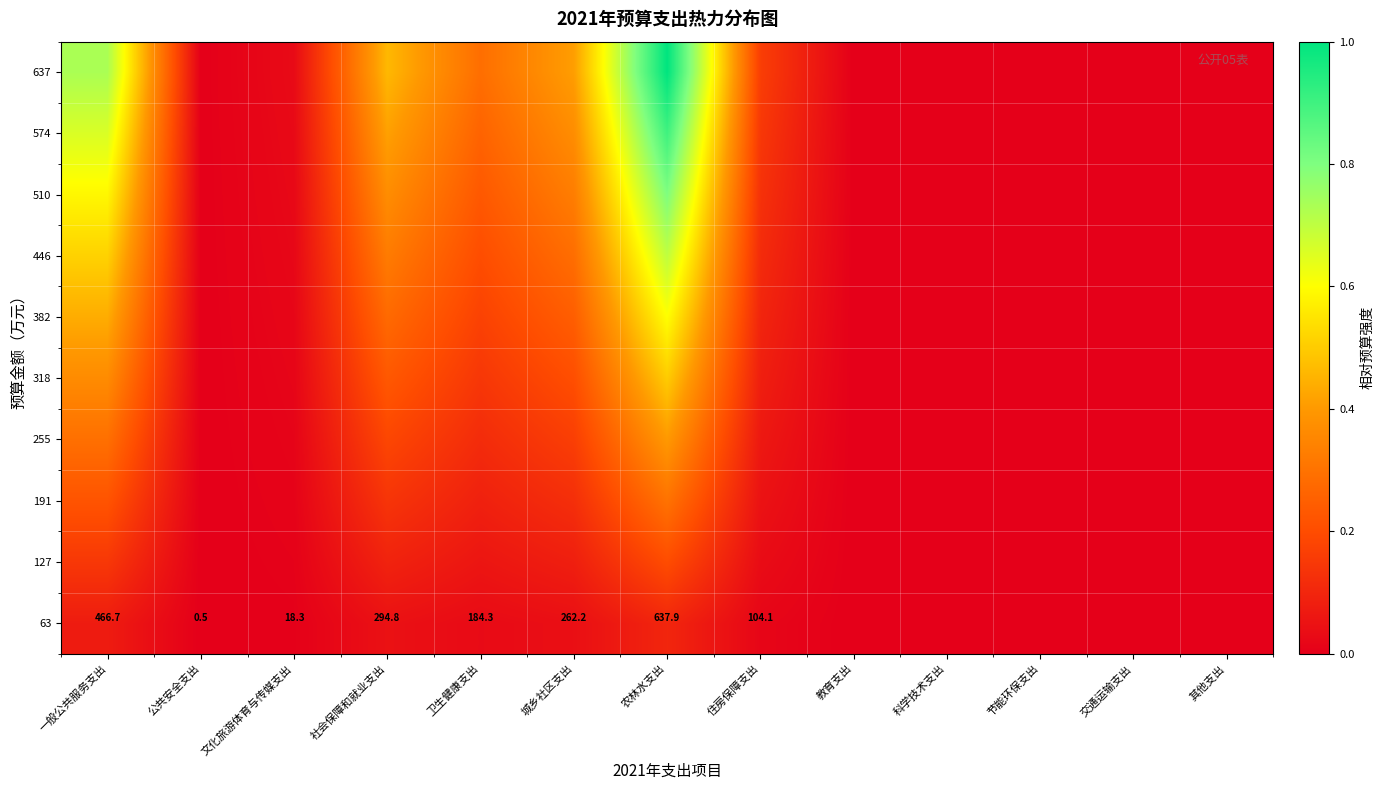

True or false: 637 has a value of 0.2 at 社会保障和就业支出.

False